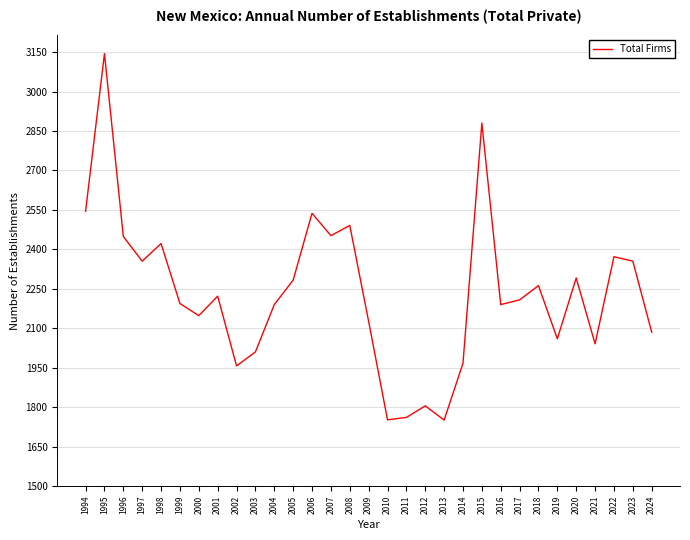

How many interior local peaks (higher than both neighbors) does the data have?

10